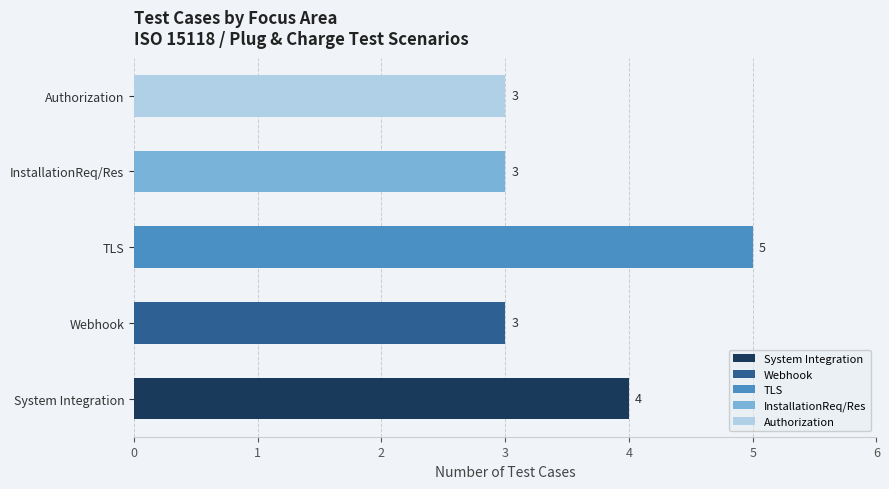

What is the label of the 1st bar from the left?

System Integration